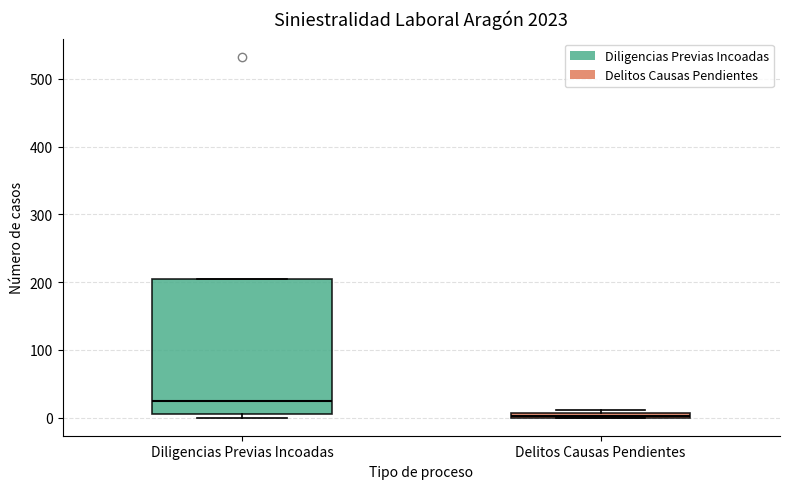

Where is the lower edge of the box for Delitos Causas Pendientes on the y-axis? The values are not printed on the chart, so give them approximately, as read against the axis.

0